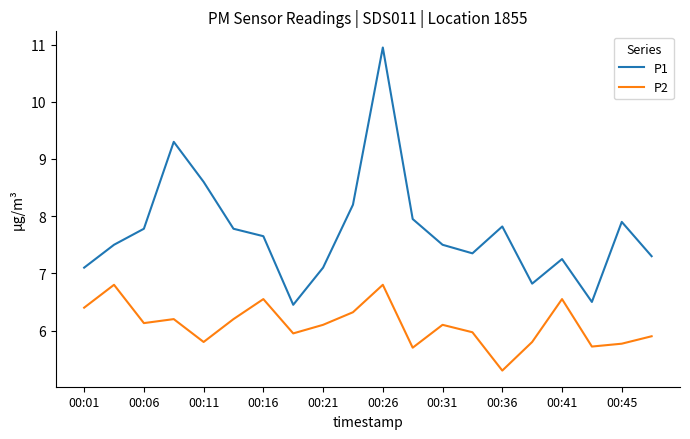

True or false: P1 and P2 intersect in this chart.

False